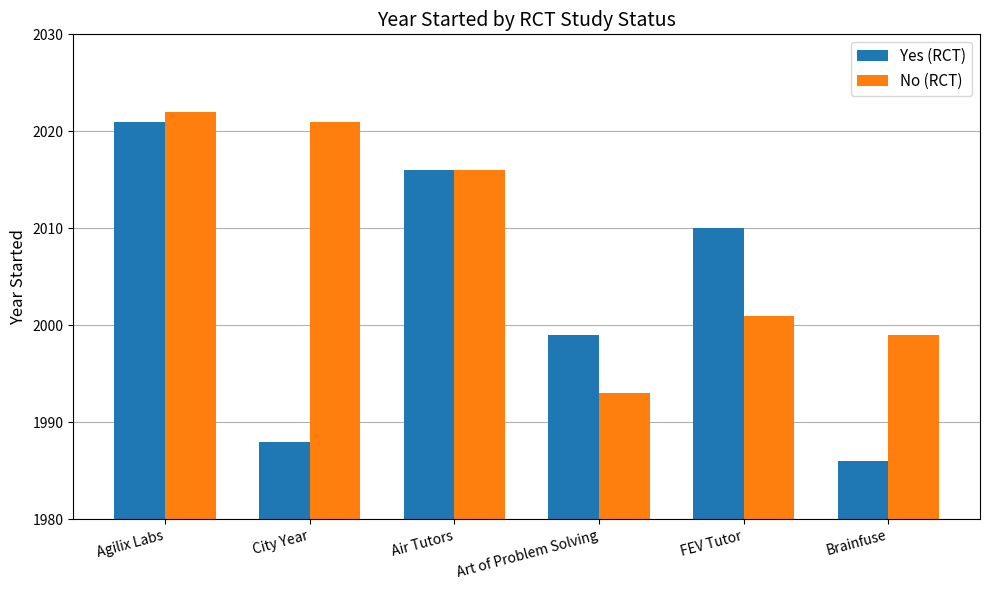

Rank the categories by Yes (RCT) value from highest to lowest.

Agilix Labs, Air Tutors, FEV Tutor, Art of Problem Solving, City Year, Brainfuse